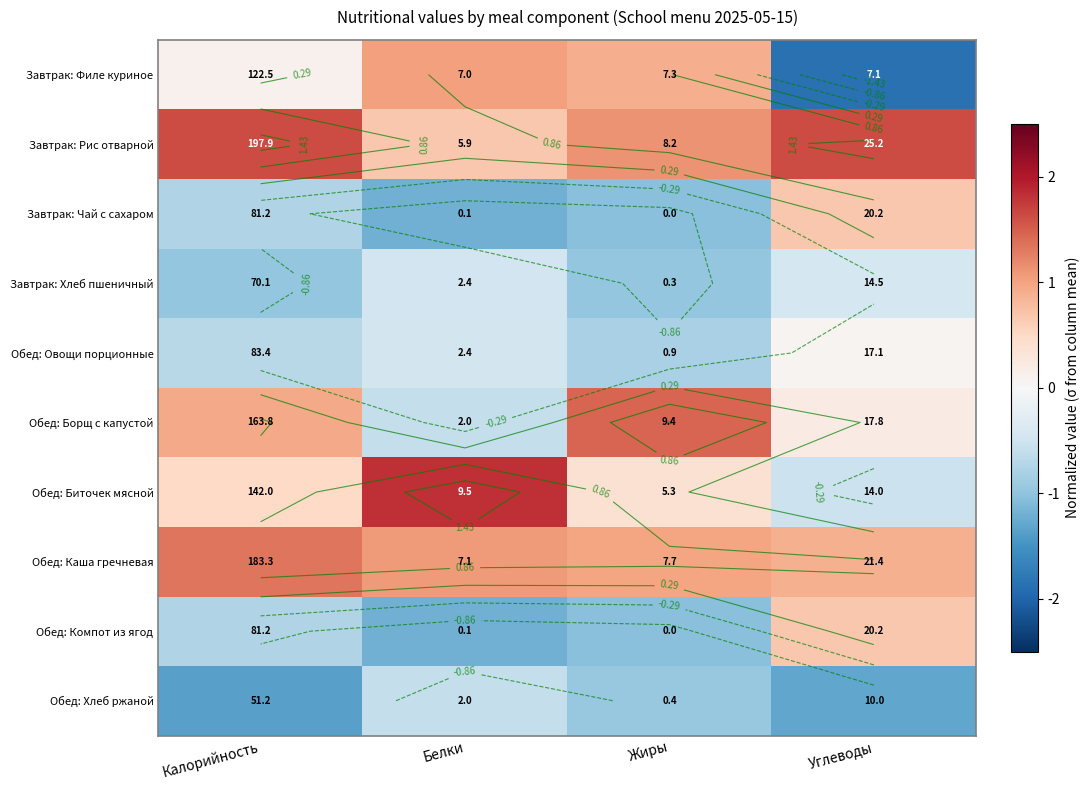

Which category has the highest value across all series?

Белки